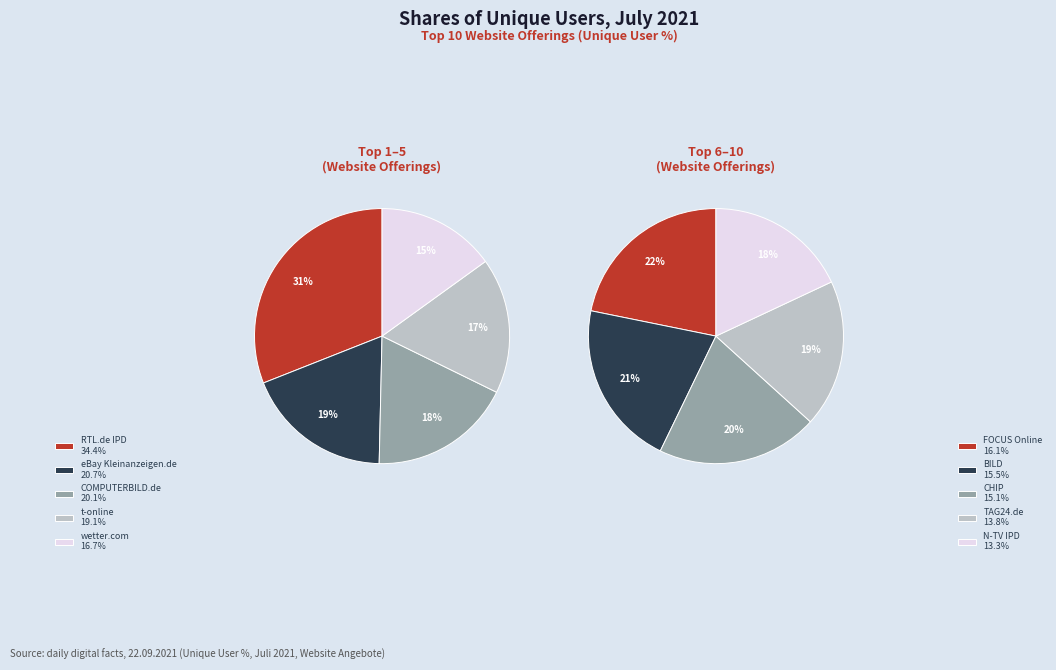

To the nearest percent, what is the difference between the COMPUTERBILD.de and t-online slice percentages?

1%